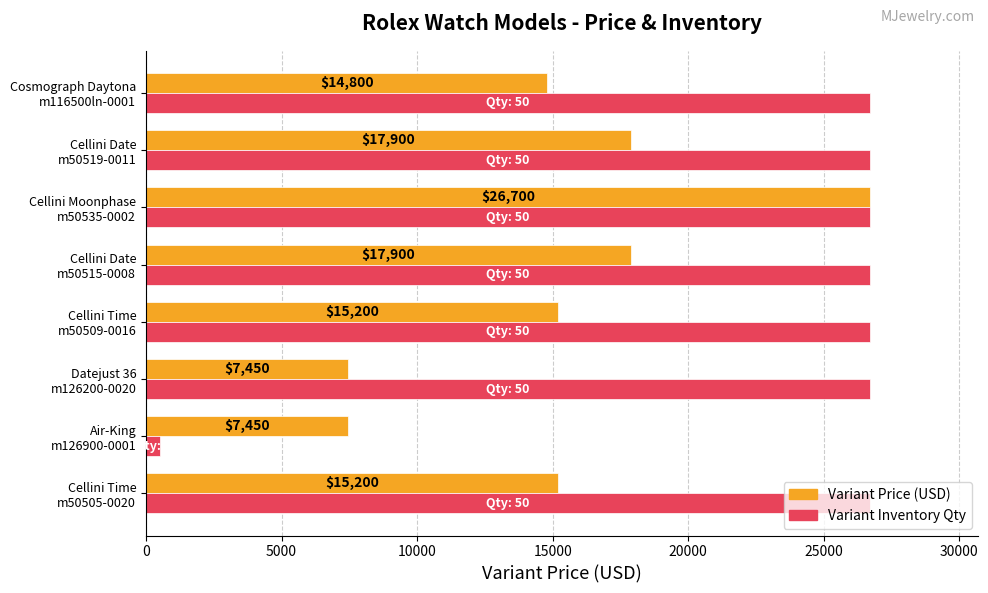

What is the greatest value displayed?

26700